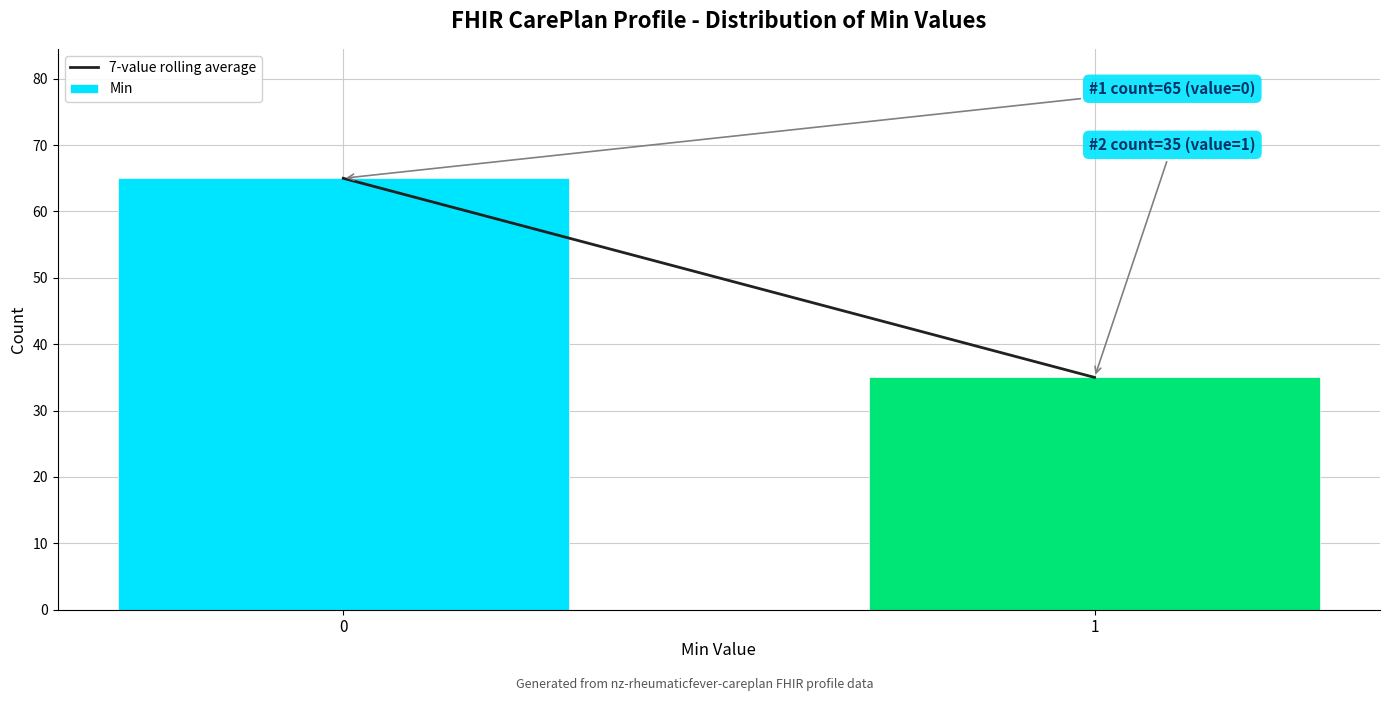

Reading left to right, extract all data points from this chart.

0=65	1=35